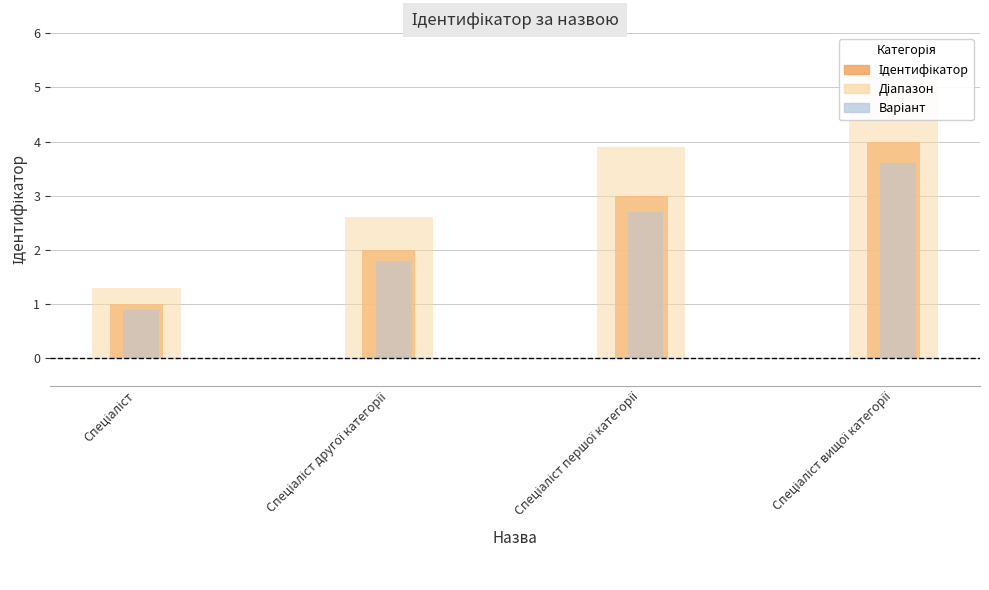

At how many categories does at least one series exceed 2?

3